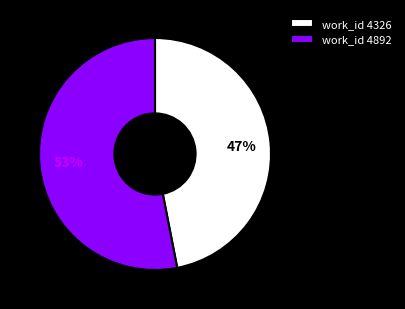

Does work_id 4892 represent more than half of the total?

Yes